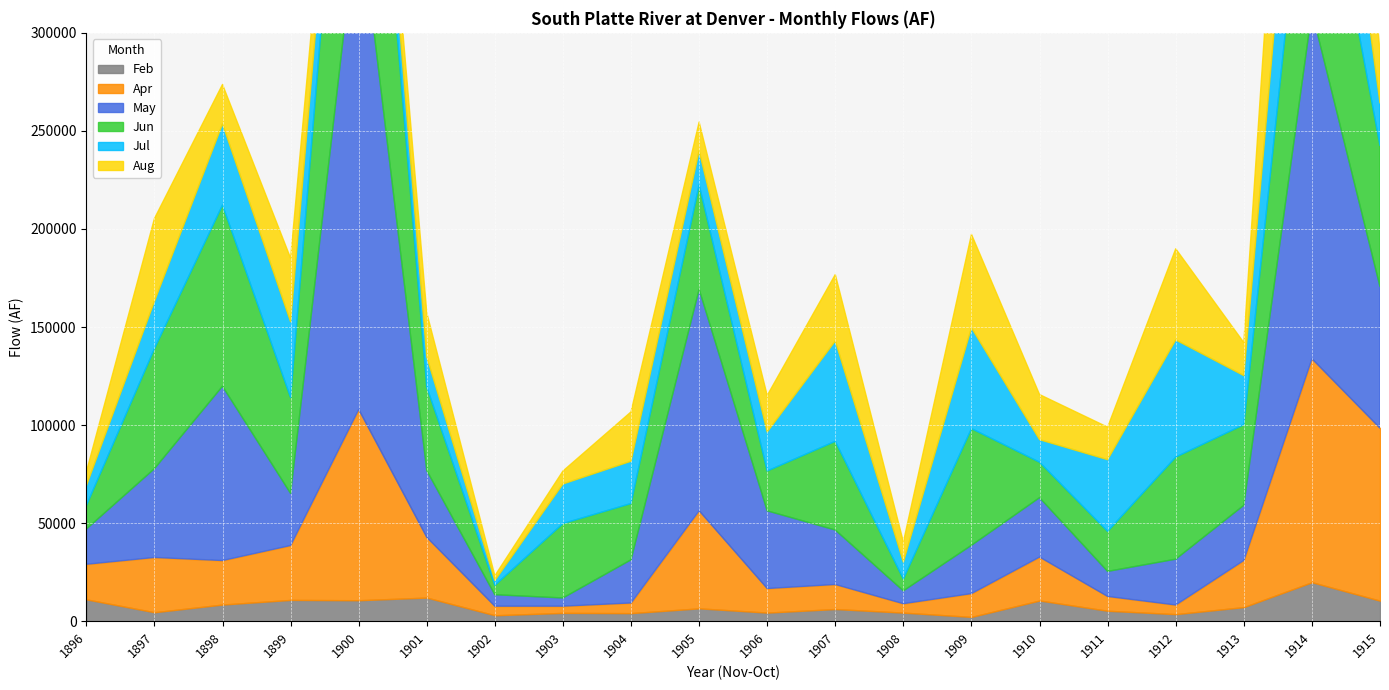

How many intersections are there between Jul and Jun?

4